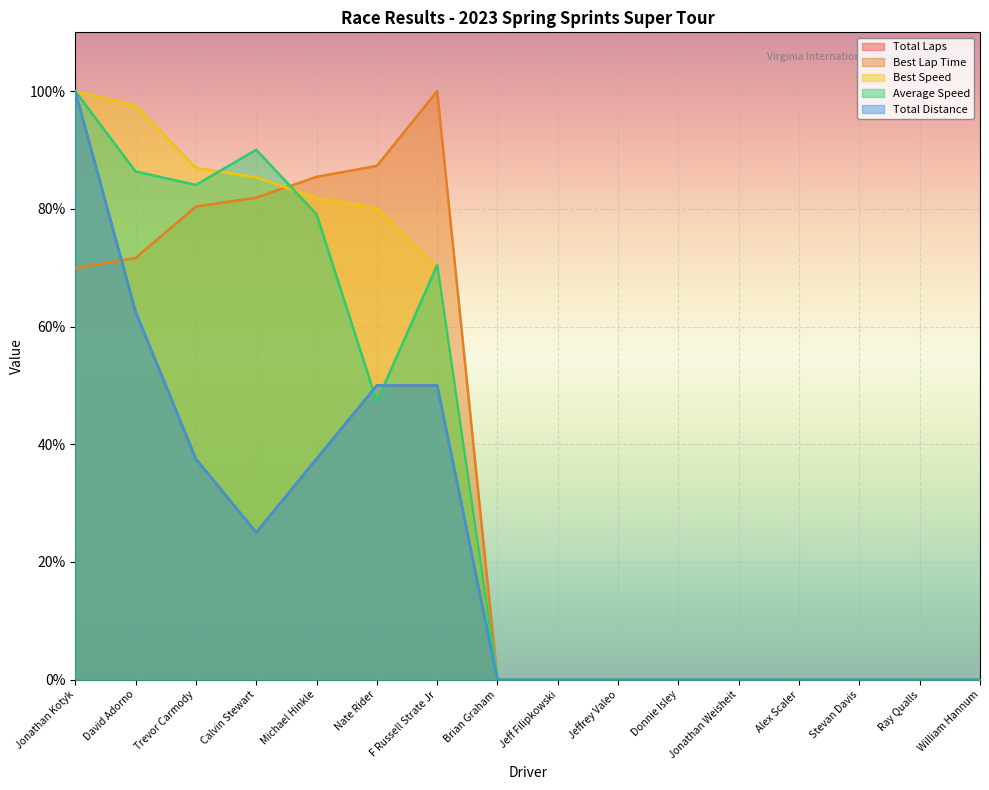

Which has a higher value, David Adorno or F Russell Strate Jr?

David Adorno